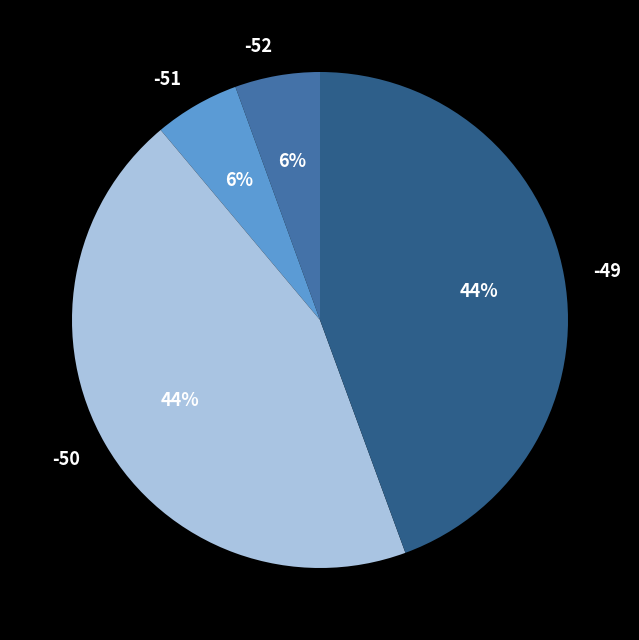

Does -49 represent more than half of the total?

No